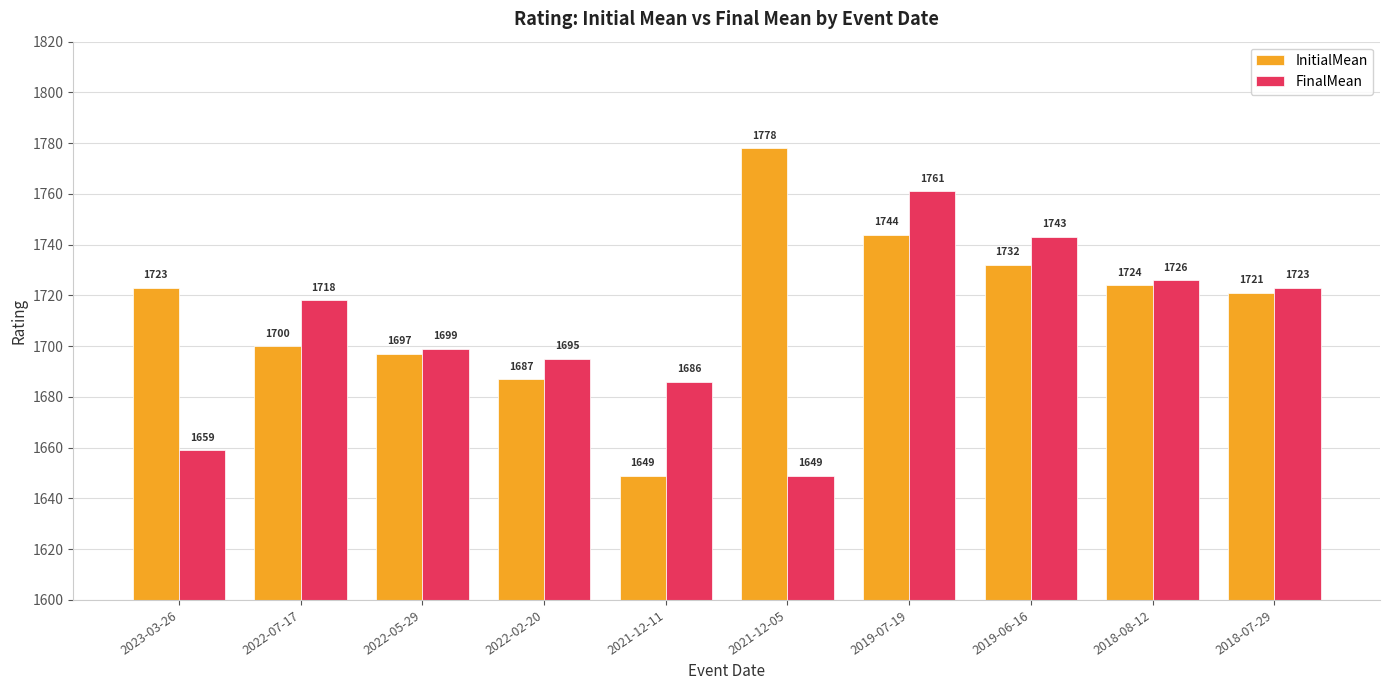

What is the value of the InitialMean bar at the 5th from the left?

1649